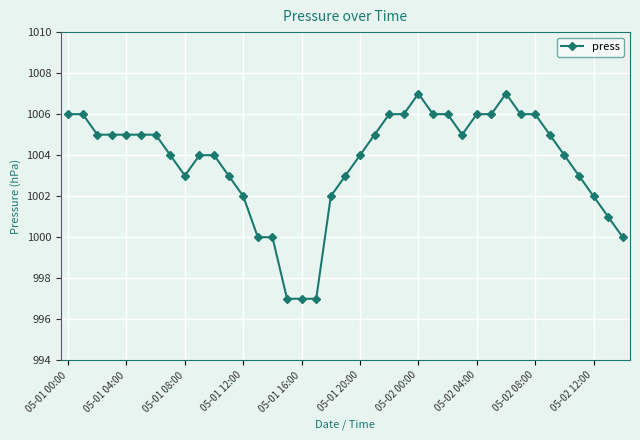

What is the average value?

1004